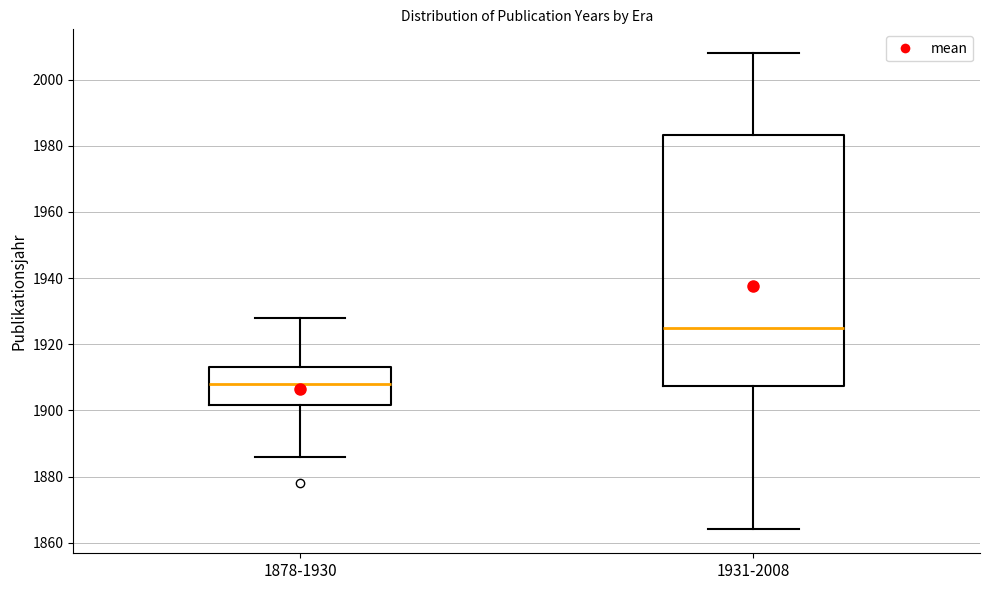

Reading left to right, transcribe this box plot: for each box, give where its median line is, the range the box spans, and where its two whiskers end, as read against the y-axis. The values are not printed on the chart, so give them approximately, as read against the axis.

1878-1930: median 1908, box 1902 to 1914, whiskers 1886 to 1928
1931-2008: median 1926, box 1908 to 1984, whiskers 1864 to 2008